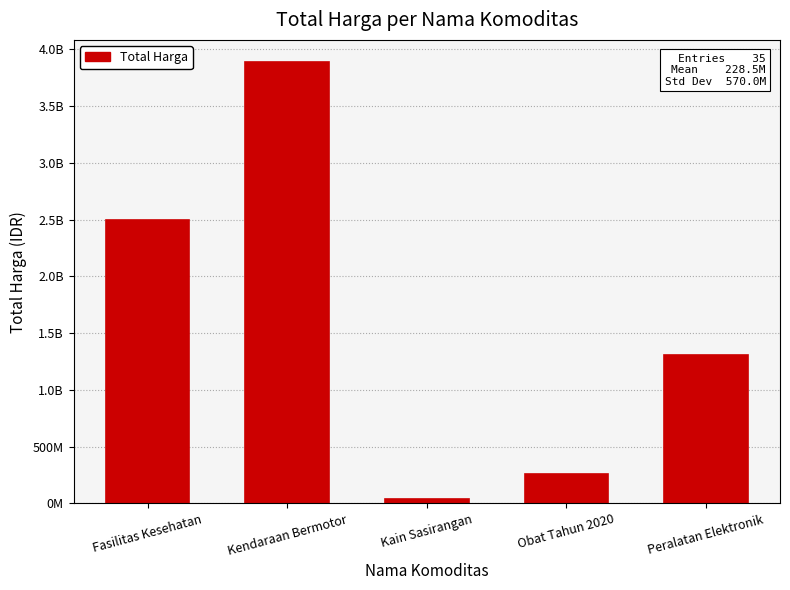

The chart shows a value of 260420170 at Obat Tahun 2020. True or false?

True